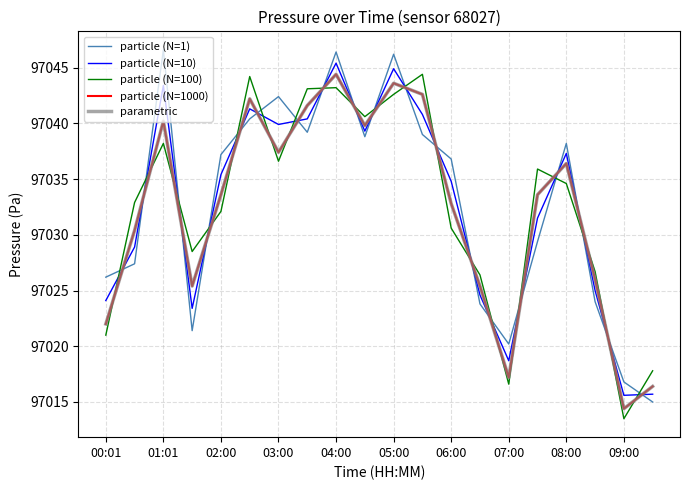

What is the difference between the maximum and second lowest values in the particle (N=10) series?

29.7